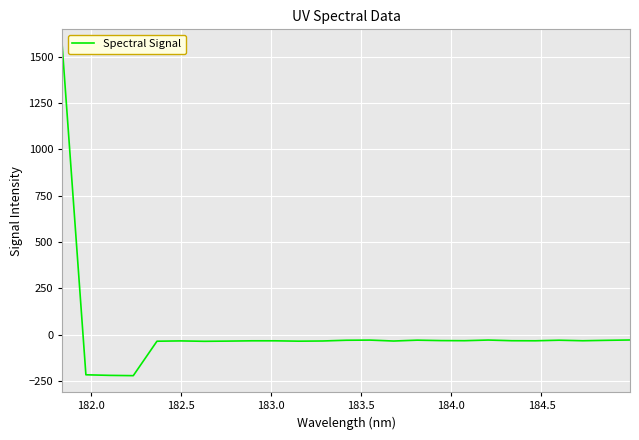

What is the average value?

8.7